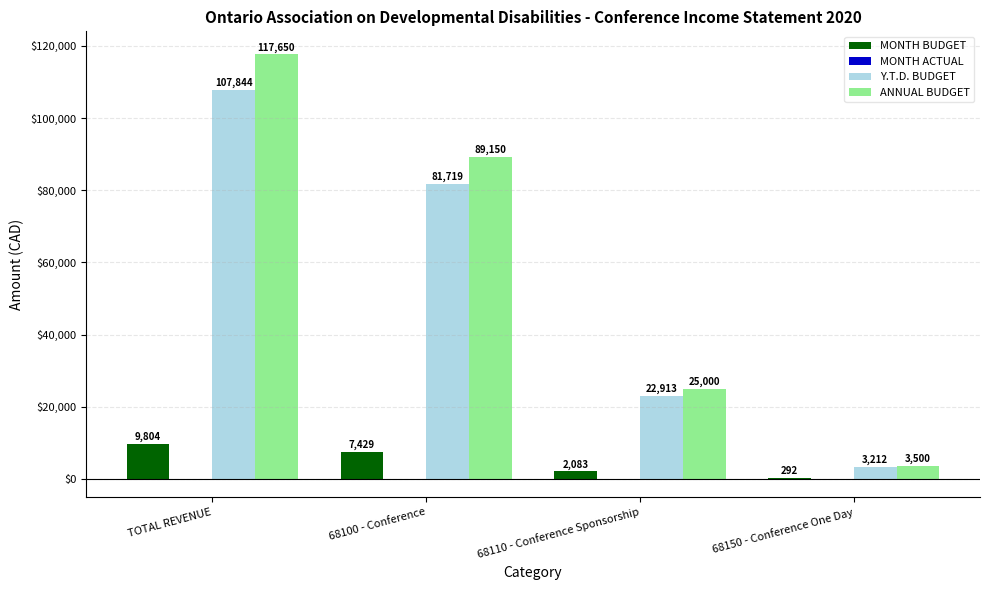

Which series has the largest range (max minus min)?

ANNUAL BUDGET